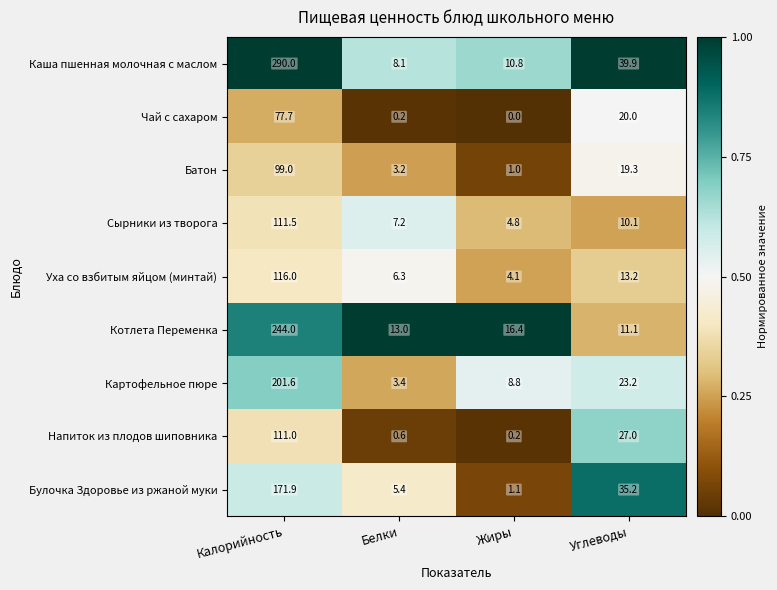

What is the maximum value for Каша пшенная молочная с маслом?

290.0